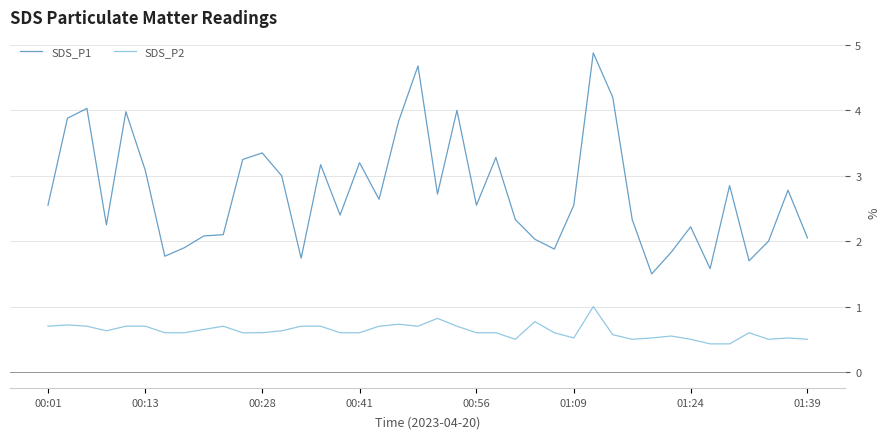

Rank the series by their maximum value, from lowest to highest.

SDS_P2, SDS_P1